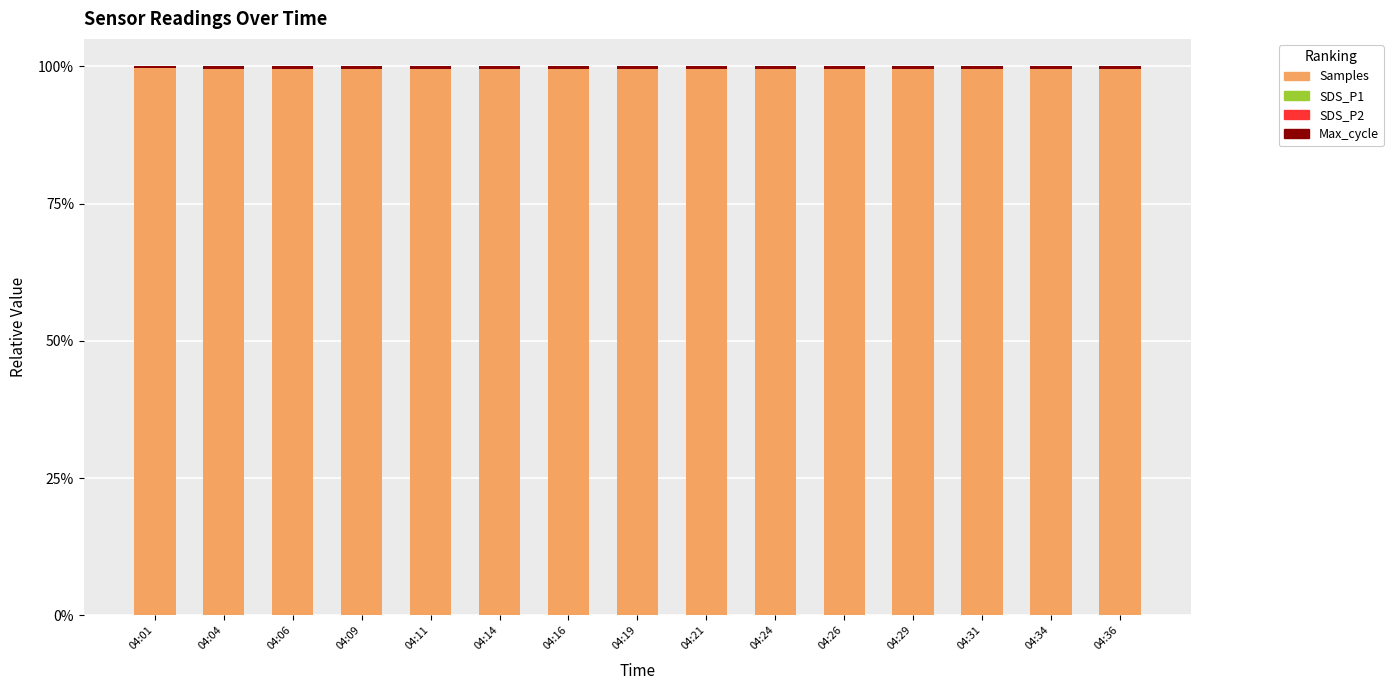

The value of Max_cycle at 04:36 is 0.0. True or false?

True